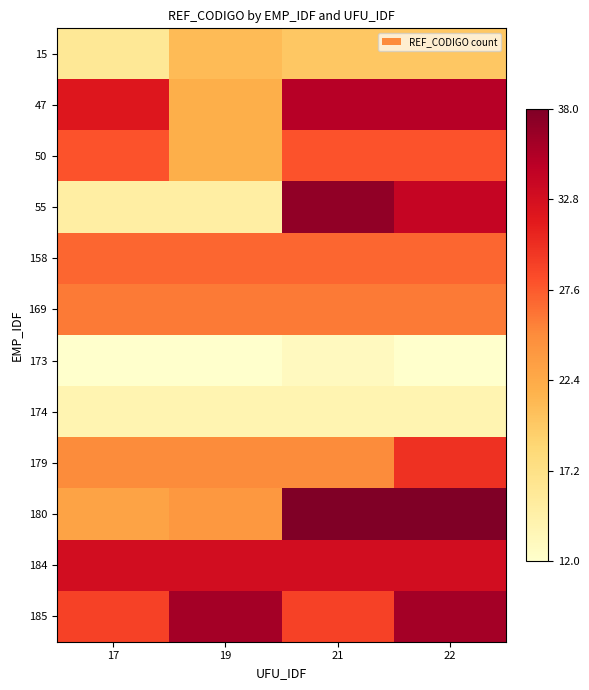

What is the total value across all series at 21?

325